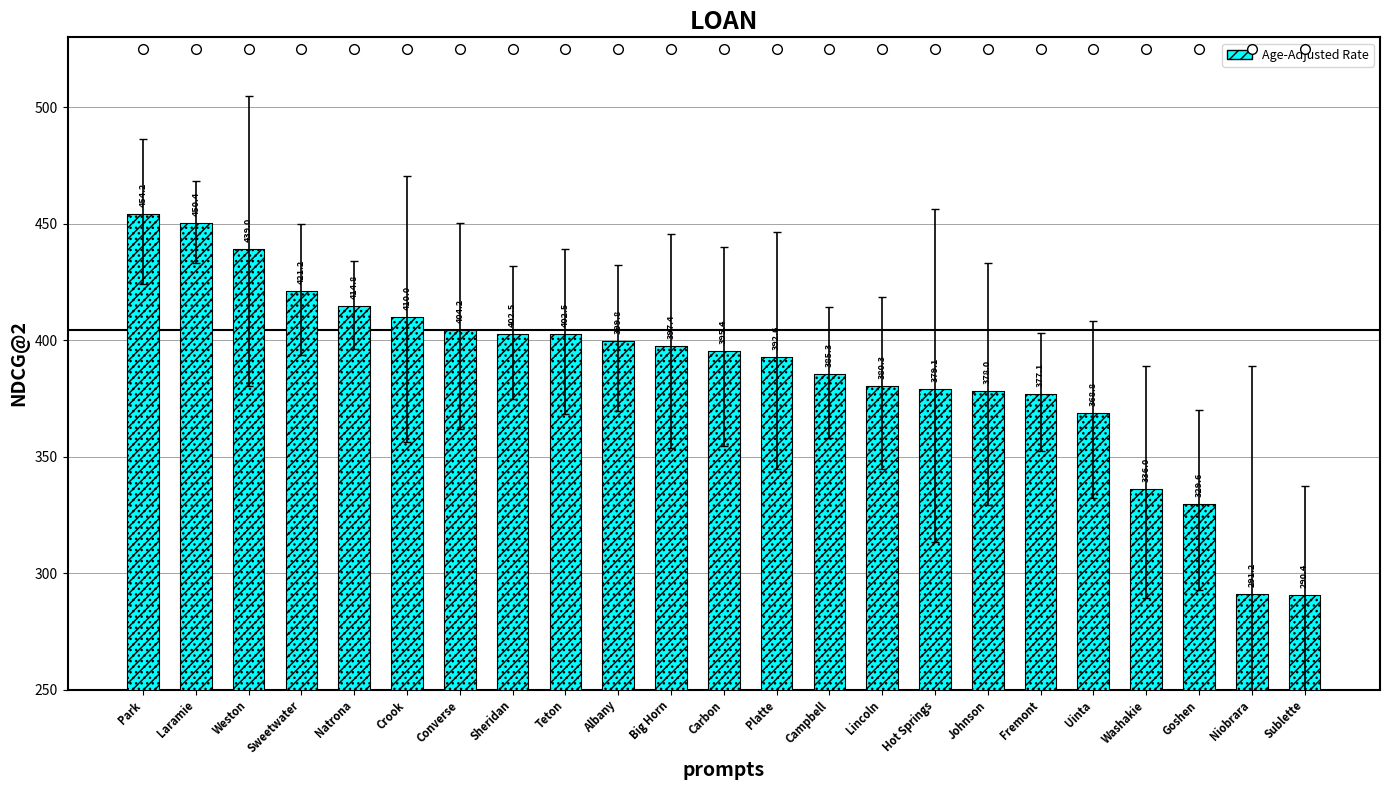

How many data points are less than 395?

11